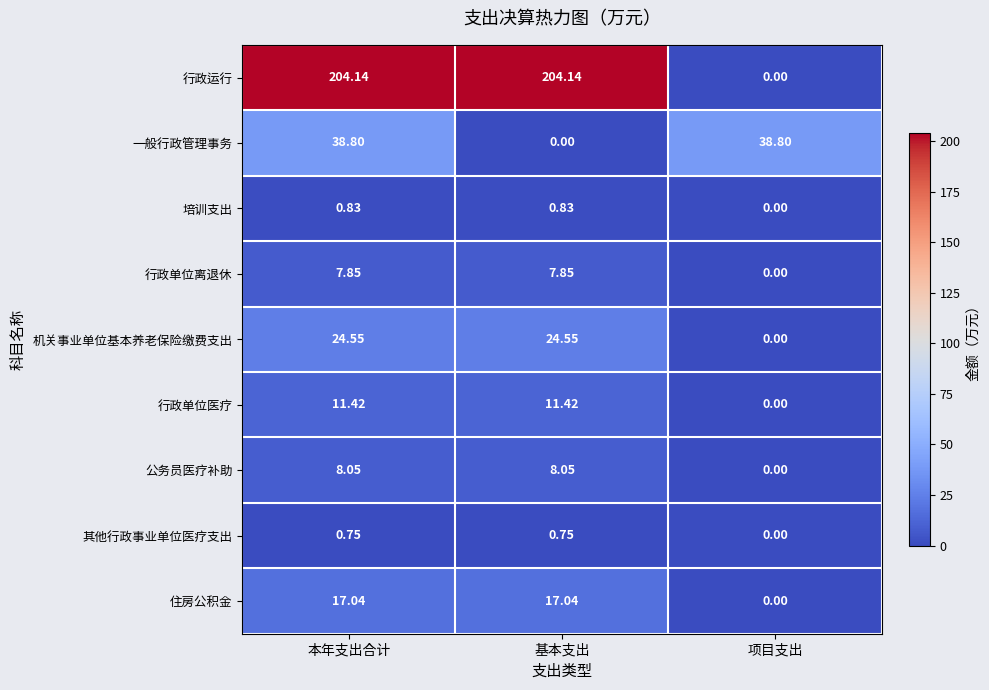

Is the value of 其他行政事业单位医疗支出 at 项目支出 greater than the value of 住房公积金 at 本年支出合计?

No